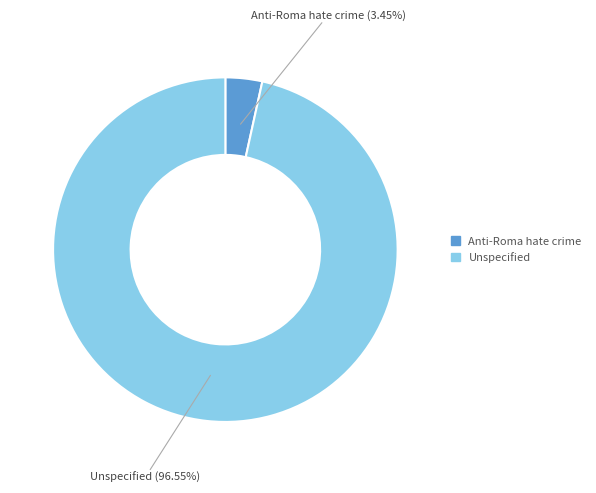

Is the sum of Anti-Roma hate crime and Unspecified greater than half?

Yes